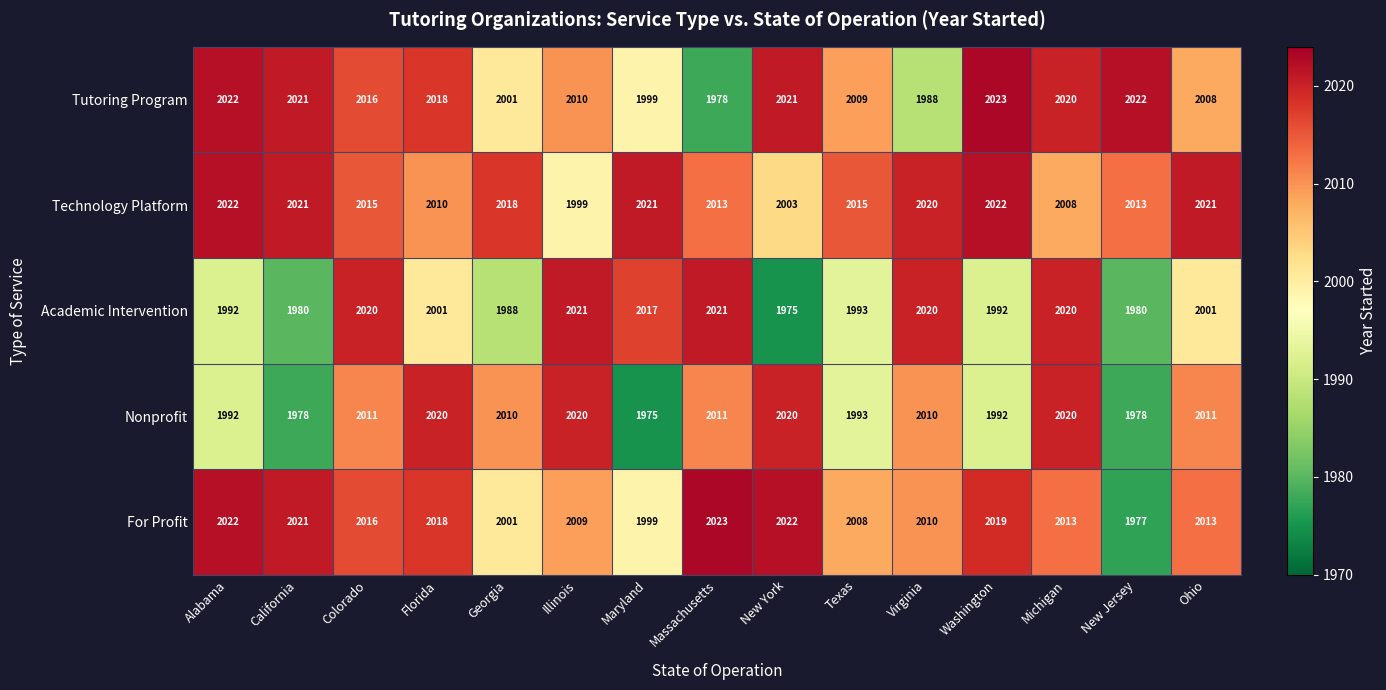

At which label does Nonprofit first exceed 2010?

Colorado